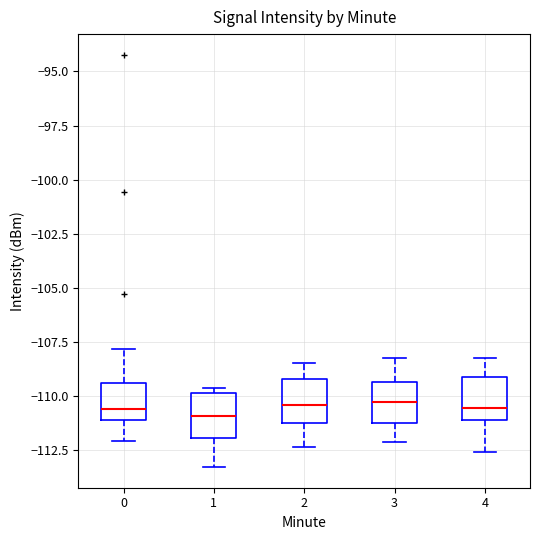

Reading left to right, transcribe this box plot: for each box, give where its median line is, the range the box spans, and where its two whiskers end, as read against the y-axis. The values are not printed on the chart, so give them approximately, as read against the axis.

0: median -110.5, box -111.0 to -109.5, whiskers -112.0 to -108.0
1: median -111.0, box -112.0 to -110.0, whiskers -113.5 to -109.5
2: median -110.5, box -111.0 to -109.0, whiskers -112.5 to -108.5
3: median -110.5, box -111.0 to -109.5, whiskers -112.0 to -108.0
4: median -110.5, box -111.0 to -109.0, whiskers -112.5 to -108.0